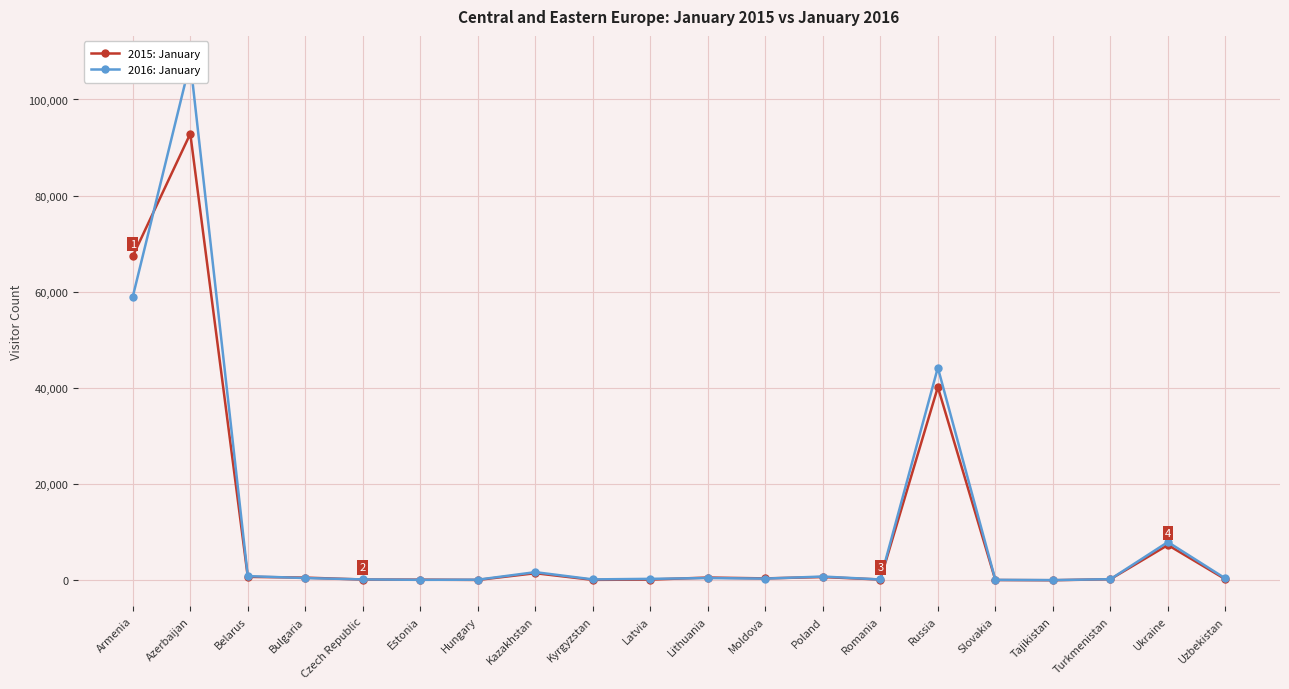

True or false: 2015: January has a value of 120 at Latvia.

False